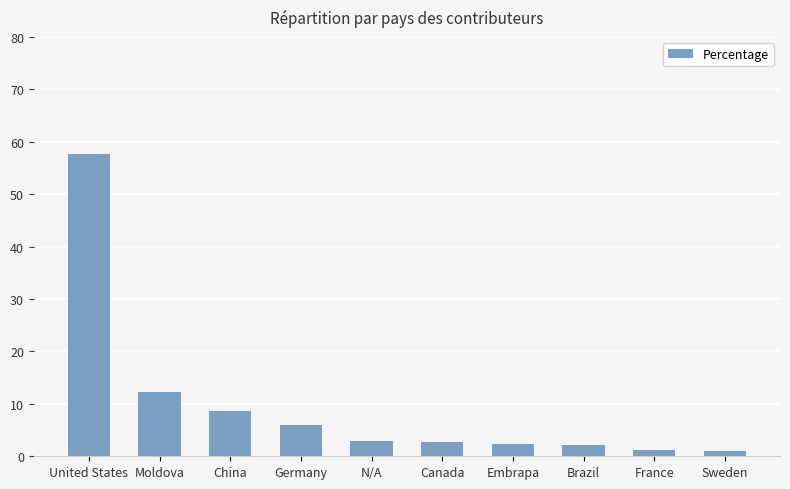

What is the sum of the values at Sweden and Moldova?

13.2